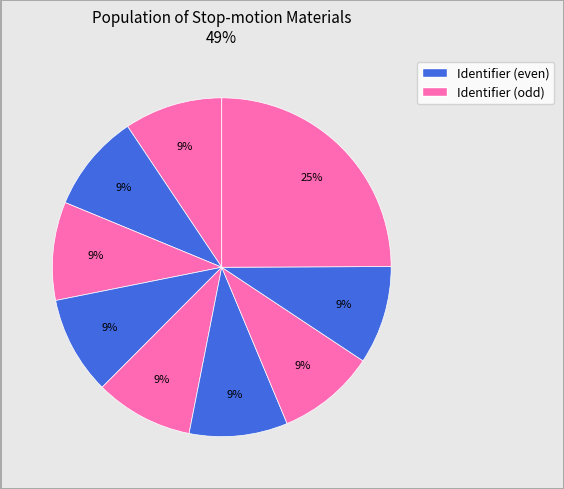

How many slices are in this pie chart?

9